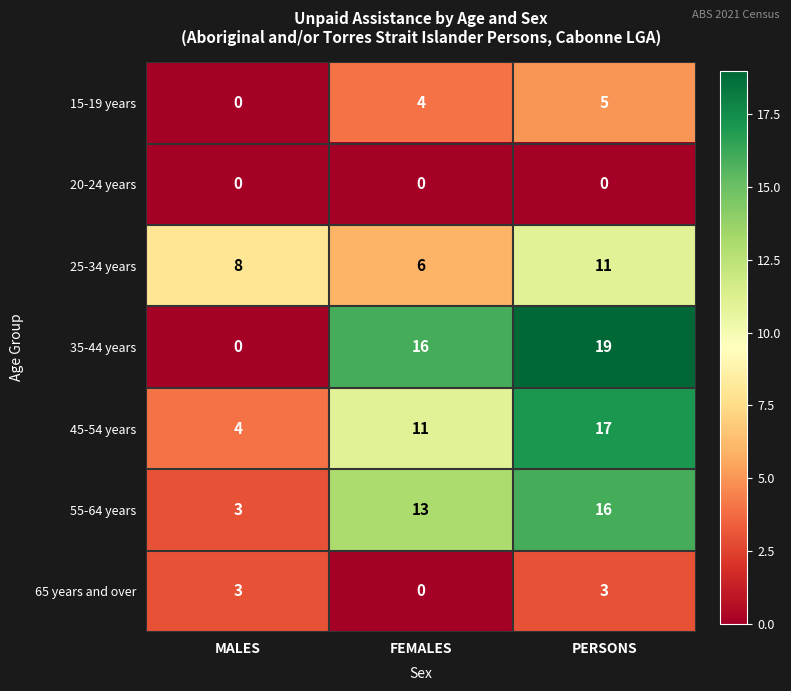

How many values in the 65 years and over series are below 3?

1